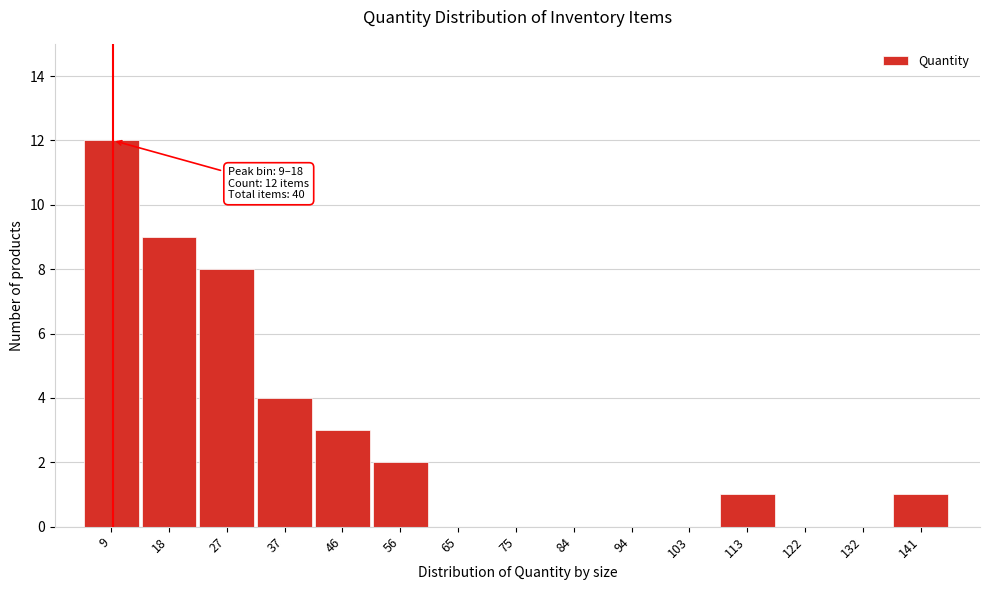

Reading left to right, list all the values displayed in this chart.

9=12	18=9	27=8	37=4	46=3	56=2	65=0	75=0	84=0	94=0	103=0	113=1	122=0	132=0	141=1